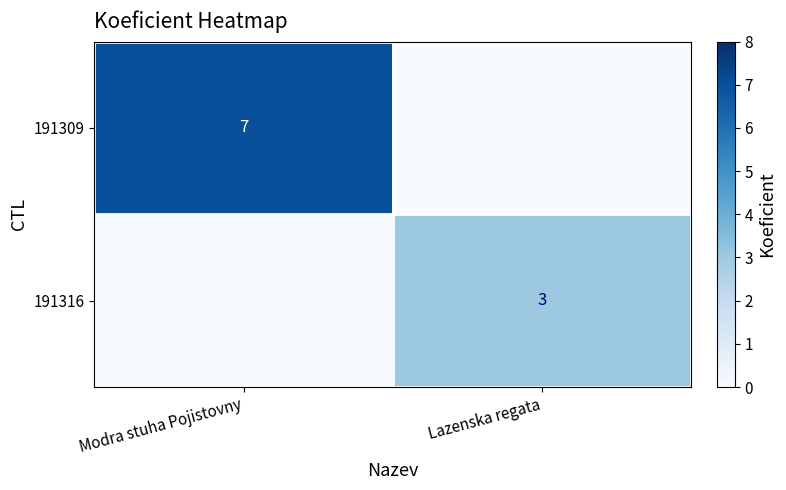

Is it true that 191316 equals 5 at Lazenska regata?

False